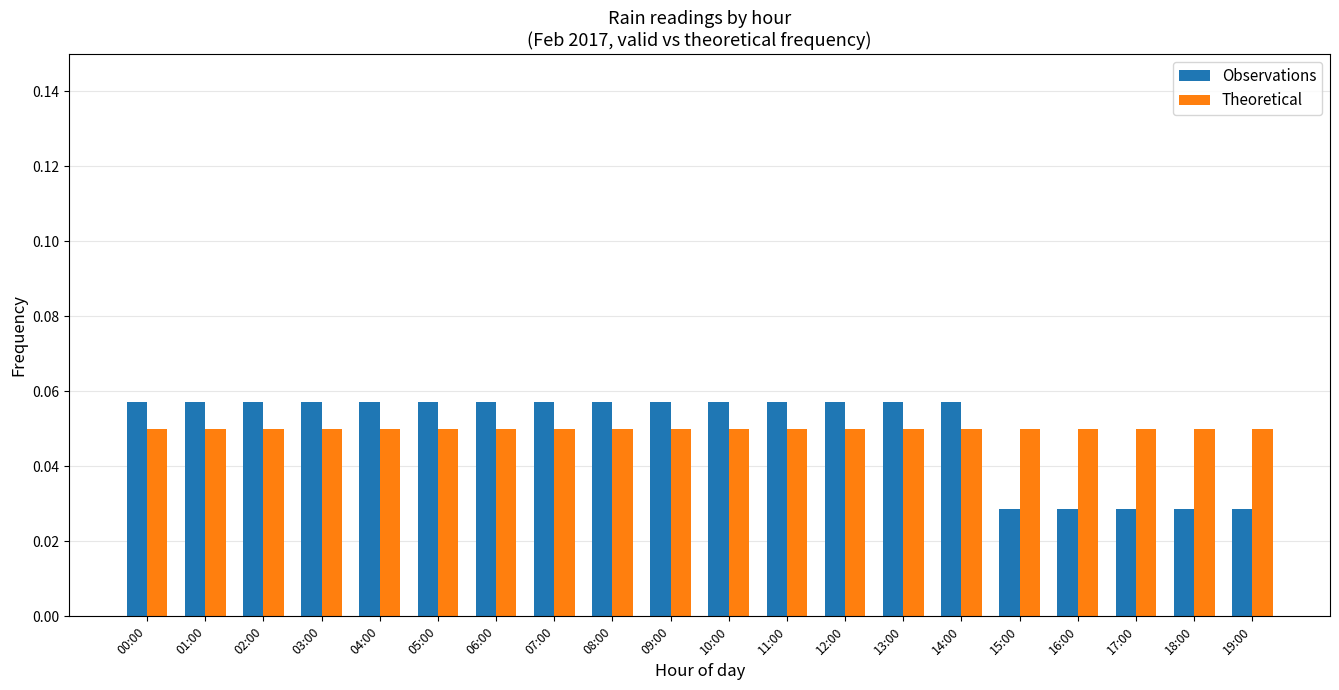

Which series has the largest range (max minus min)?

Observations